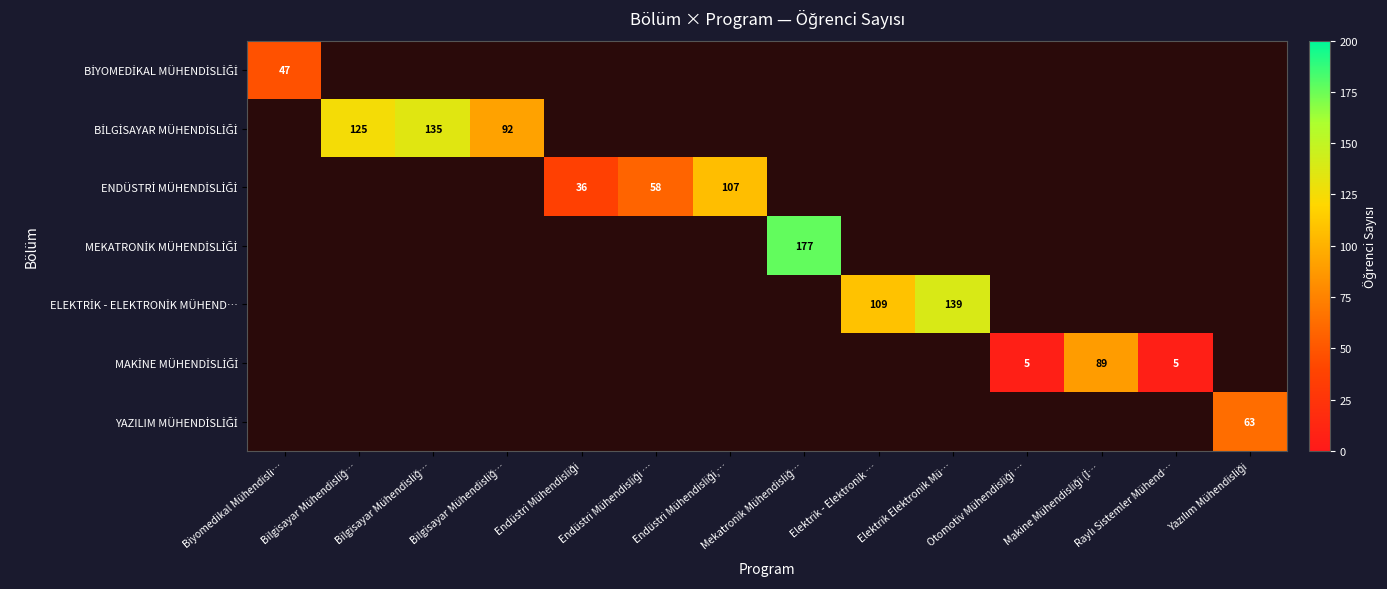

At how many categories does at least one series exceed 16?

12